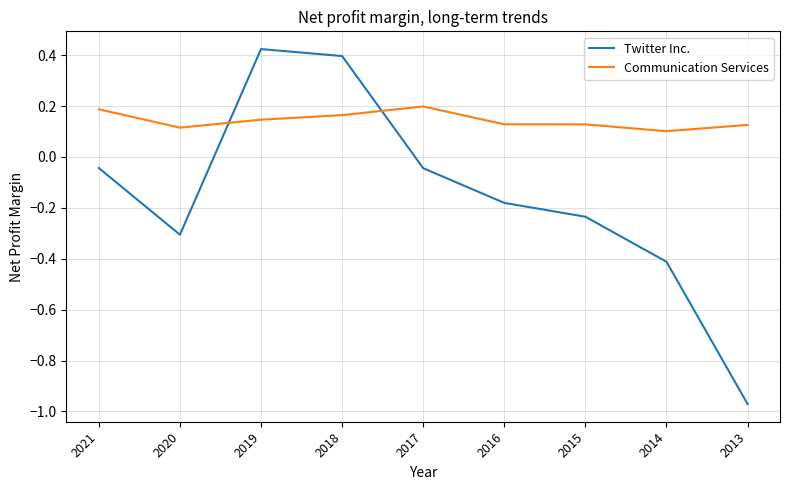

Count the number of categories in the chart.

9